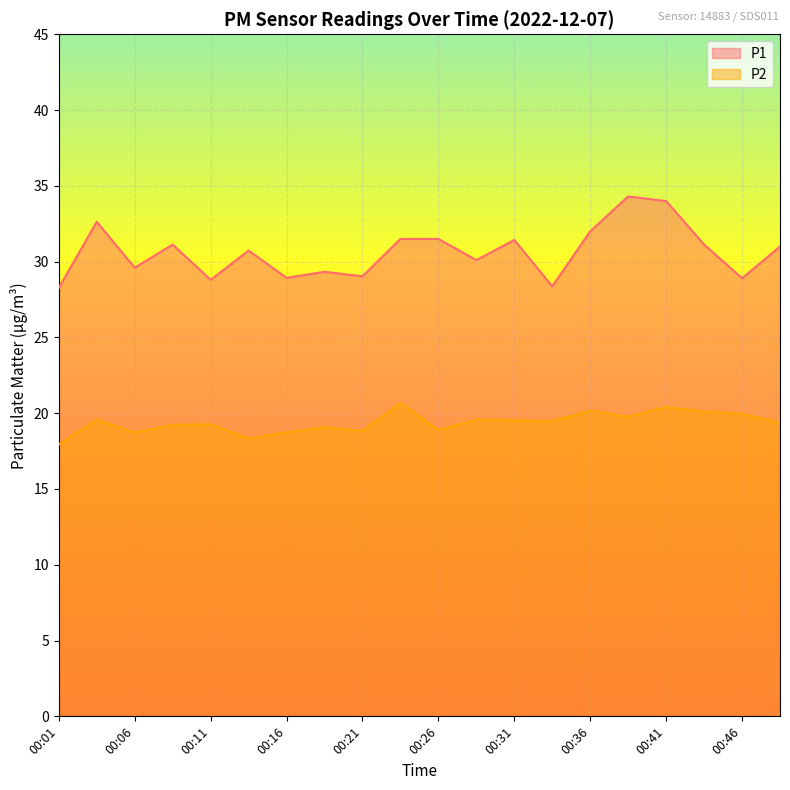

What is the spread (max minus min) of values at 00:03?

13.1